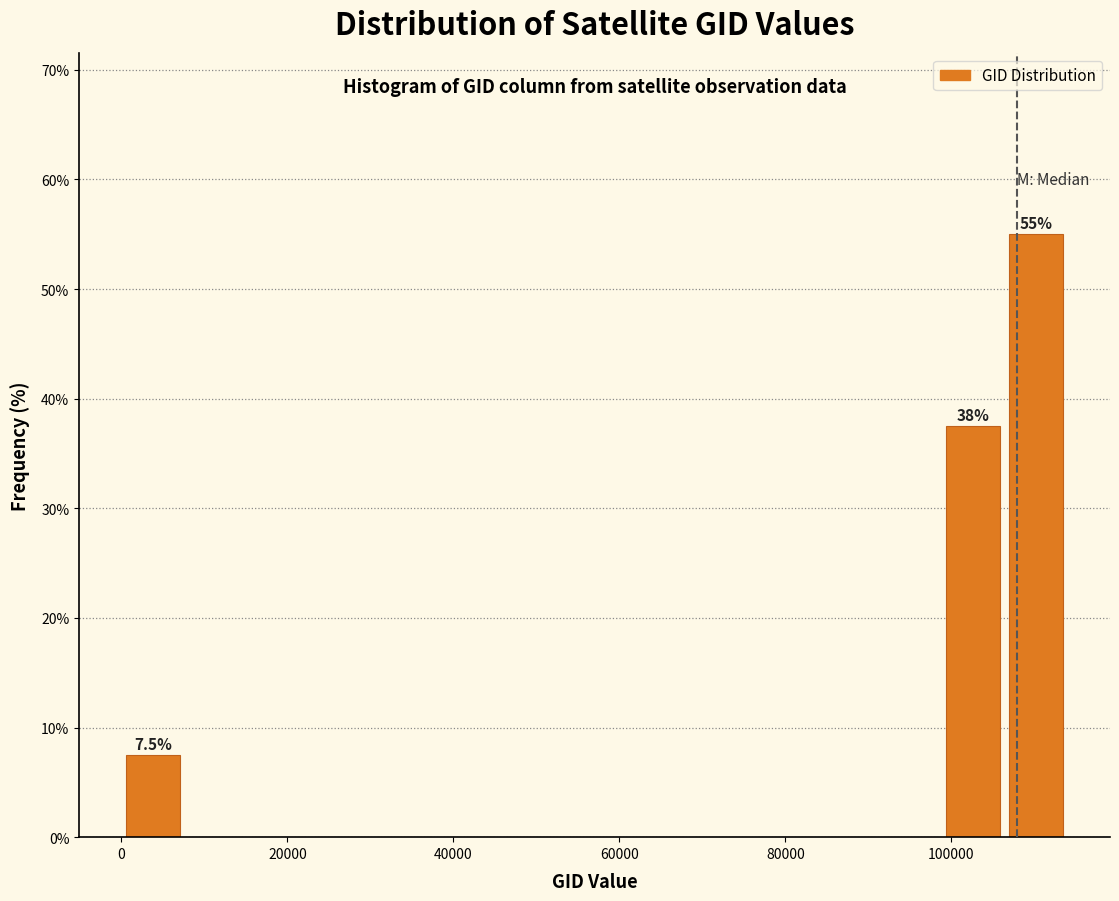

Read against the x-axis, roughly where is the centre of the tallest bar?

110000